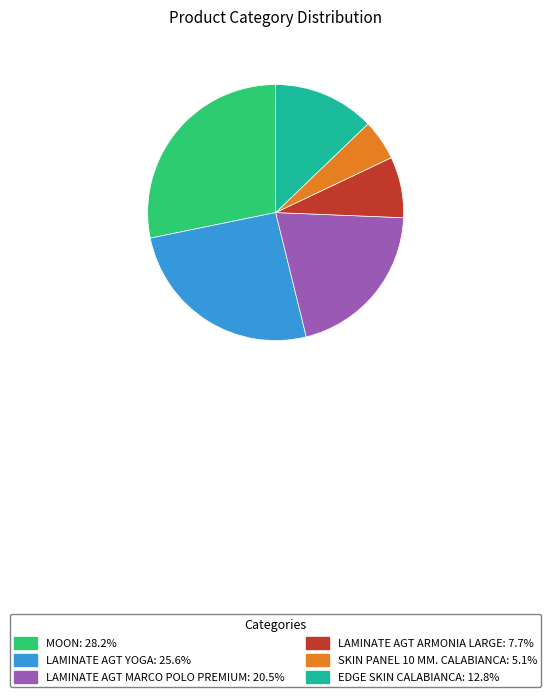

Do EDGE SKIN CALABIANCA: 12.8% and LAMINATE AGT ARMONIA LARGE: 7.7% together represent more than half of the pie?

No